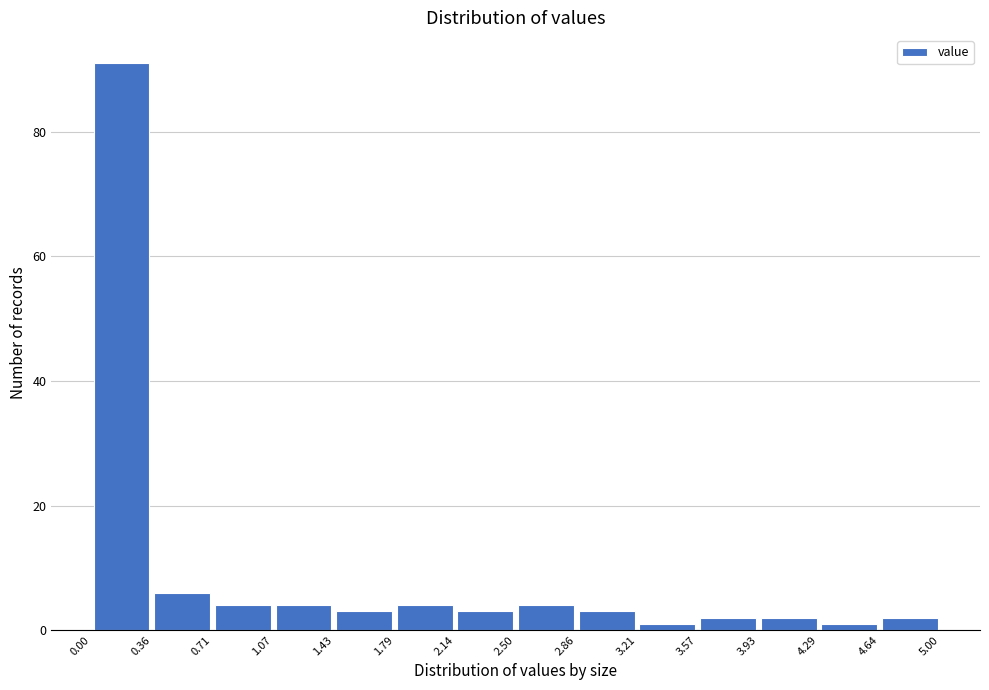

Reading left to right, transcribe this chart: for each bar, give the range it covers on the x-axis and its height. The values are not printed on the chart, so give them approximately, as read against the axis.

0.00 to 0.36: 92
0.36 to 0.71: 6
0.71 to 1.07: 4
1.07 to 1.43: 4
1.43 to 1.79: 4
1.79 to 2.14: 4
2.14 to 2.50: 4
2.50 to 2.86: 4
2.86 to 3.21: 4
3.21 to 3.57: under 2
3.57 to 3.93: 2
3.93 to 4.29: 2
4.29 to 4.64: under 2
4.64 to 5.00: 2